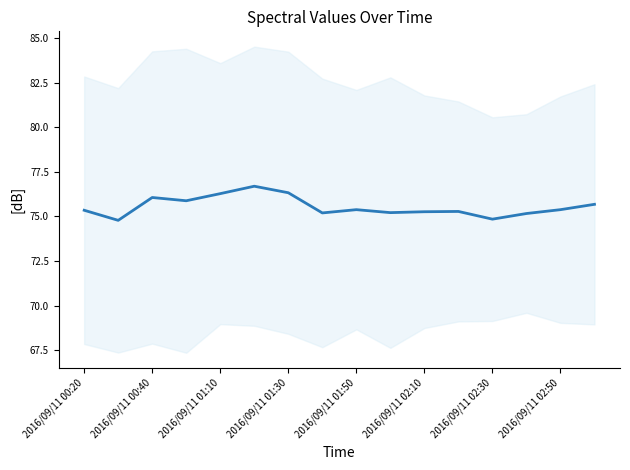

How many lines are shown in the chart?

1